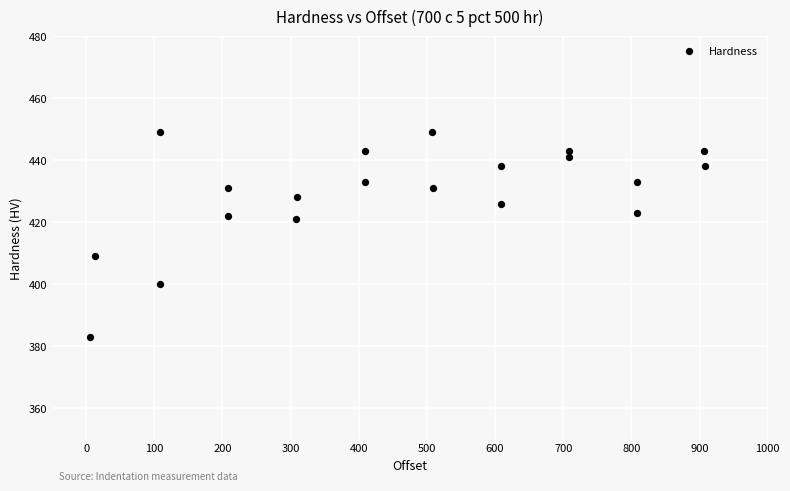

What is the range of Y values (max minus min)?

66